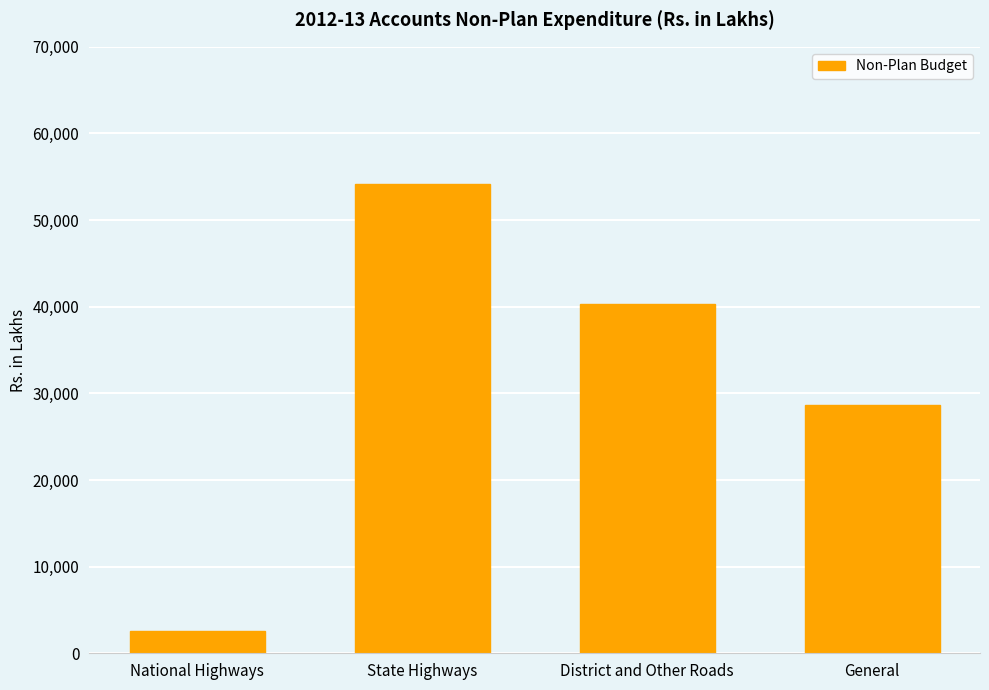

Does the chart contain any negative values?

No